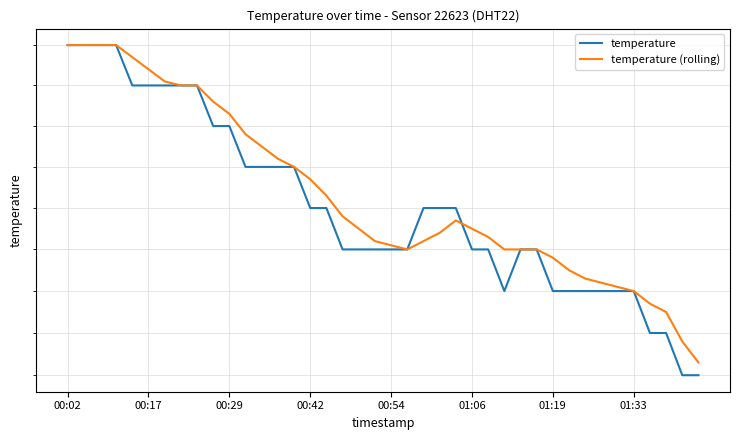

At 01:06, list the series in order from largest to smallest.

temperature (rolling), temperature